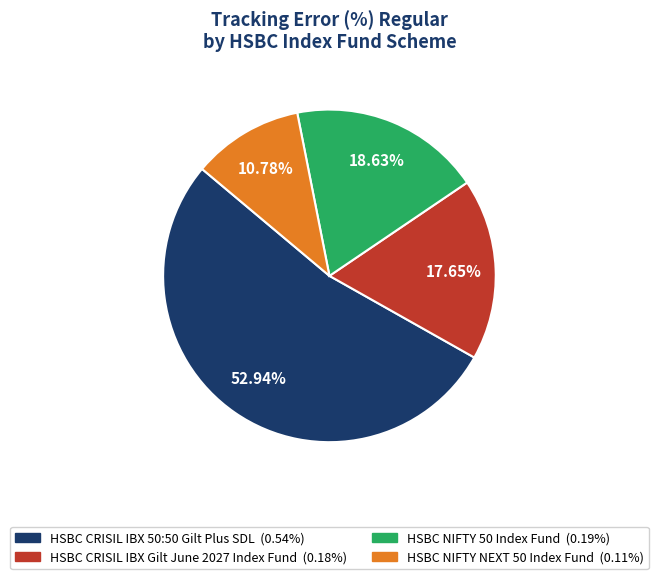

To the nearest percent, what is the average slice percentage?

25%